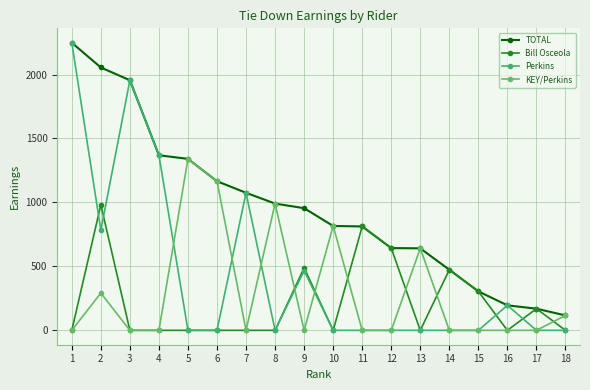

Which series has the widest spread of values?

Perkins